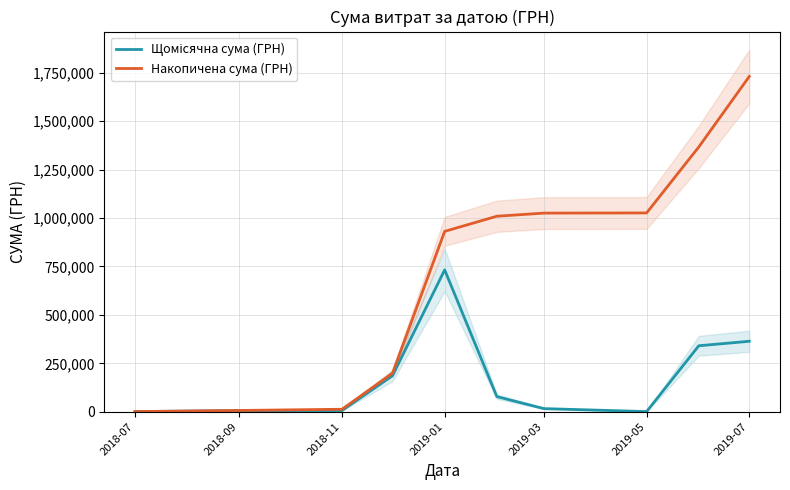

Which series has the largest range (max minus min)?

Накопичена сума (ГРН)